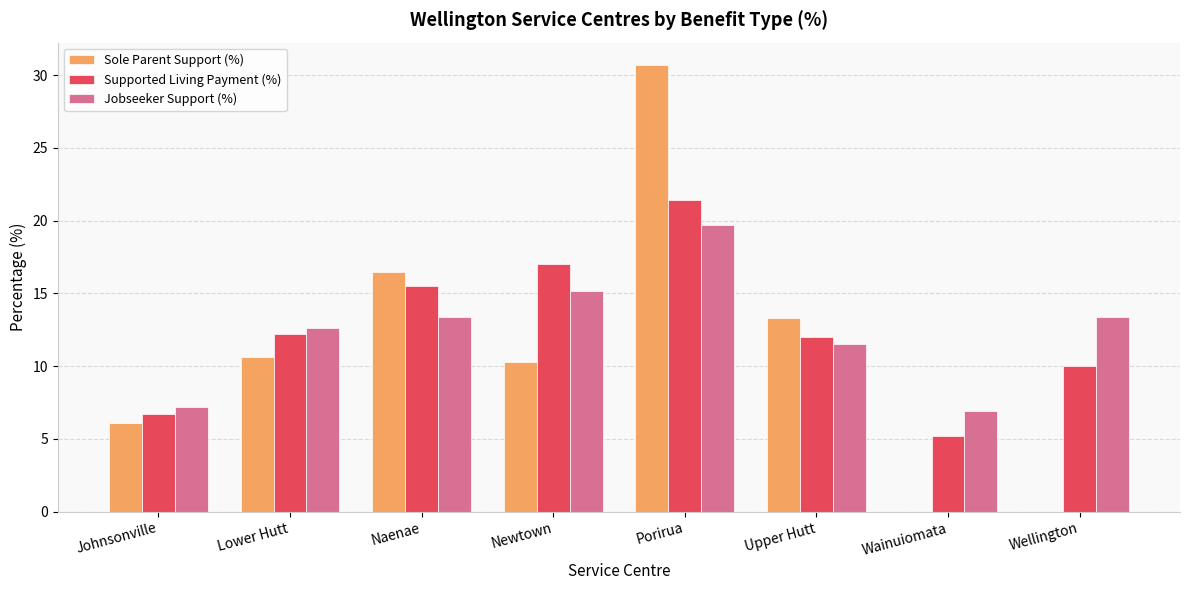

Which series changed the most between Lower Hutt and Newtown?

Supported Living Payment (%)